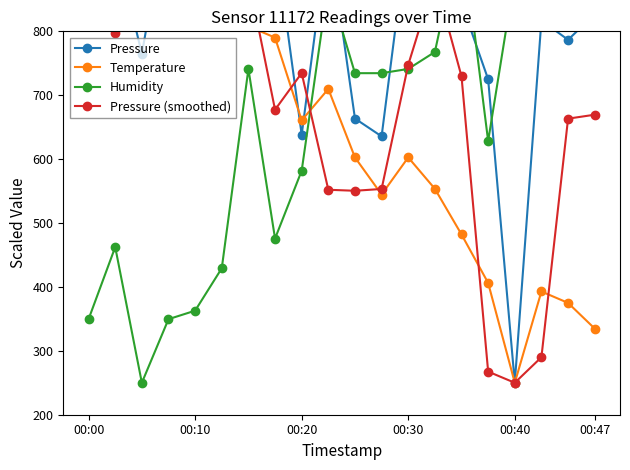

Which series changed the most between 13 and 14?

Humidity